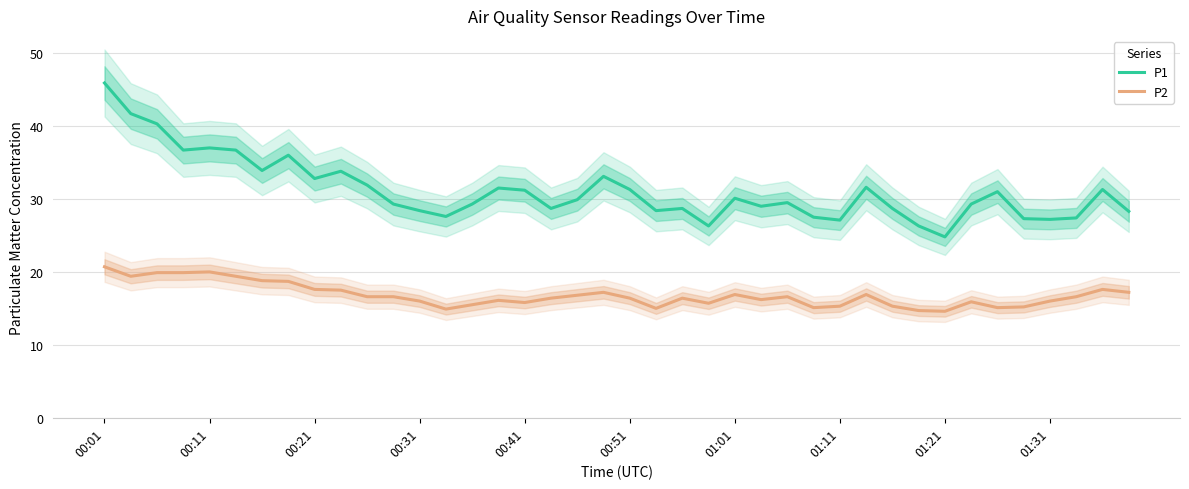

True or false: P2 and P1 intersect in this chart.

False